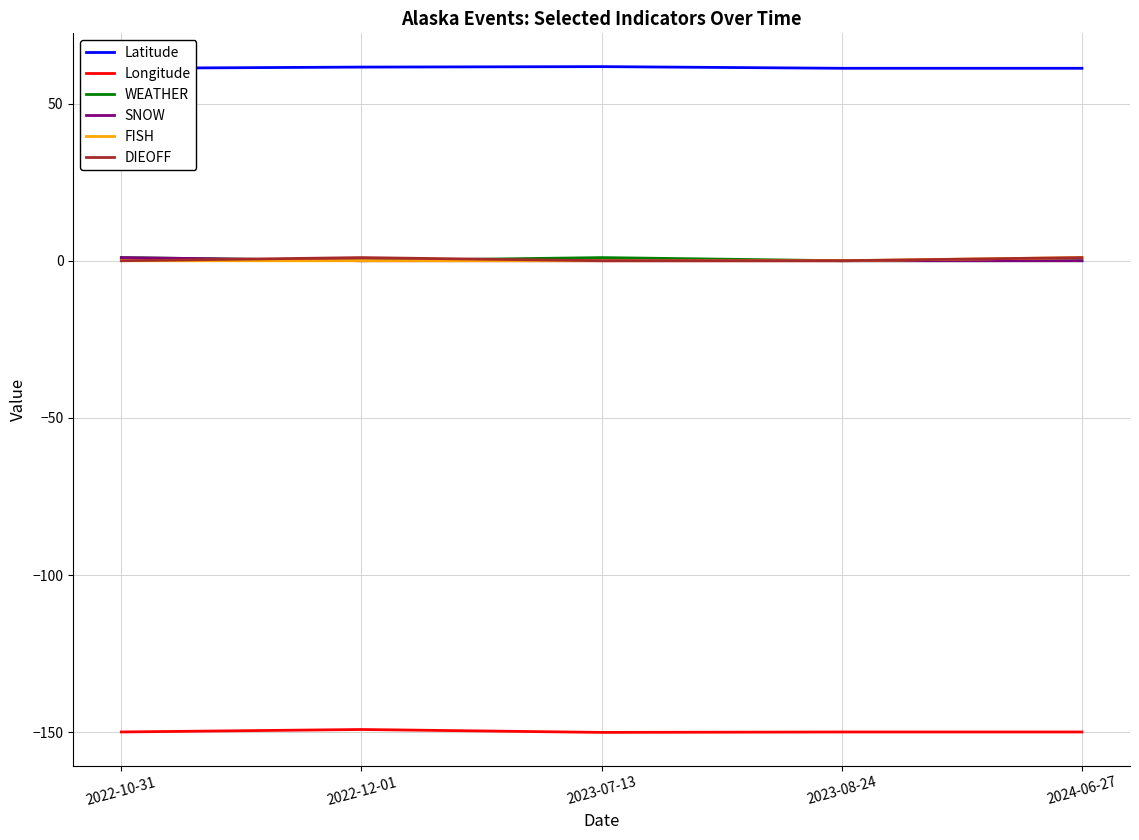

What is the smallest value displayed?

-150.0